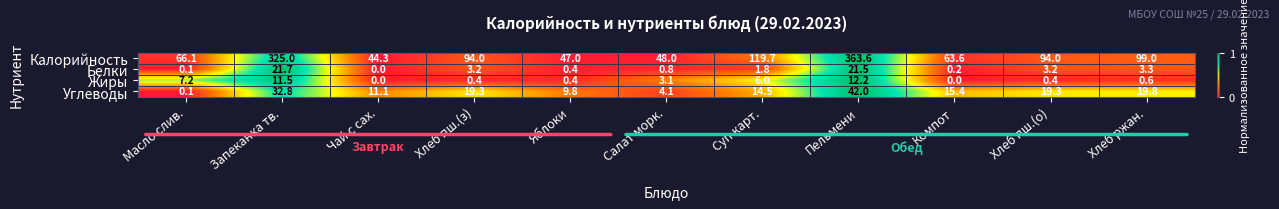

How many series are shown in this chart?

4